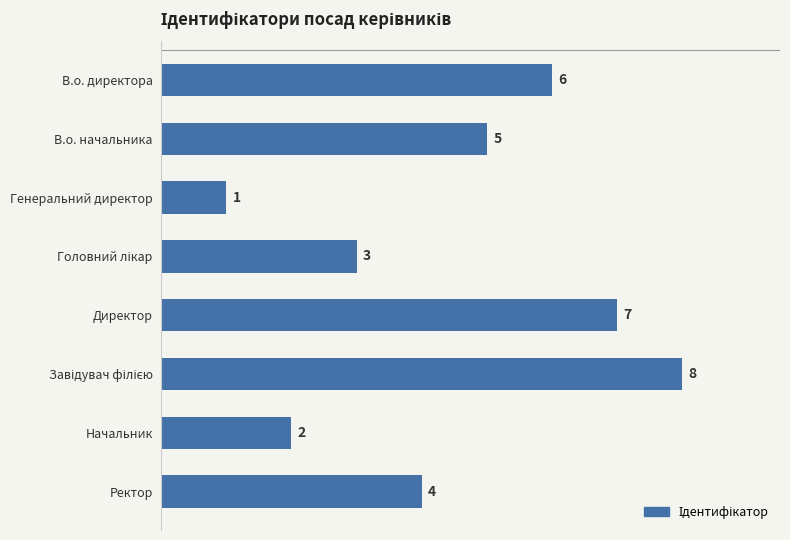

Which category has the lowest value across all series?

Генеральний директор